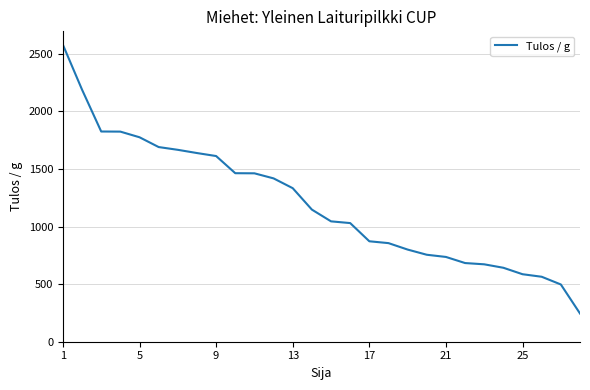

What is the difference between the maximum and minimum values?

2333